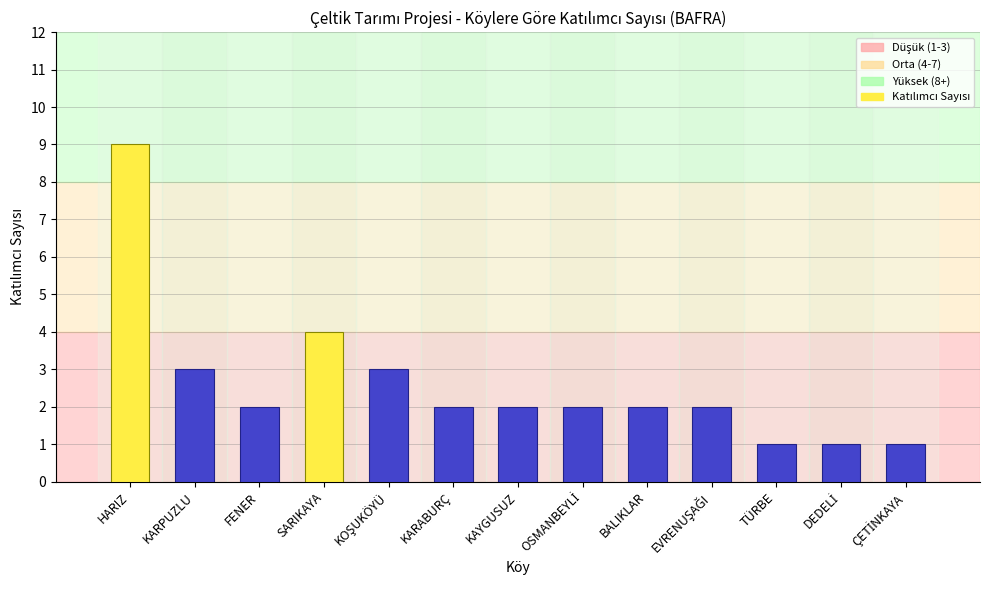

What is the ratio of the value at KARPUZLU to the value at BALIKLAR?

1.5